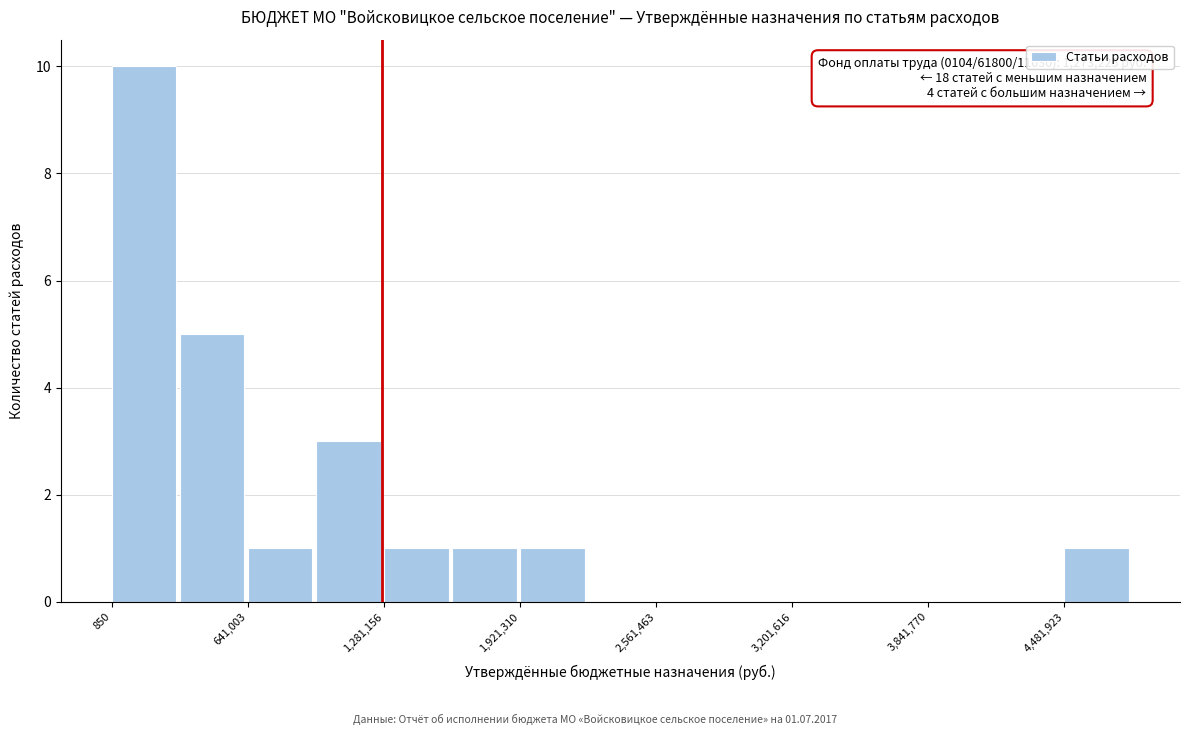

Read against the x-axis, roughly where is the centre of the tallest bar?

200000